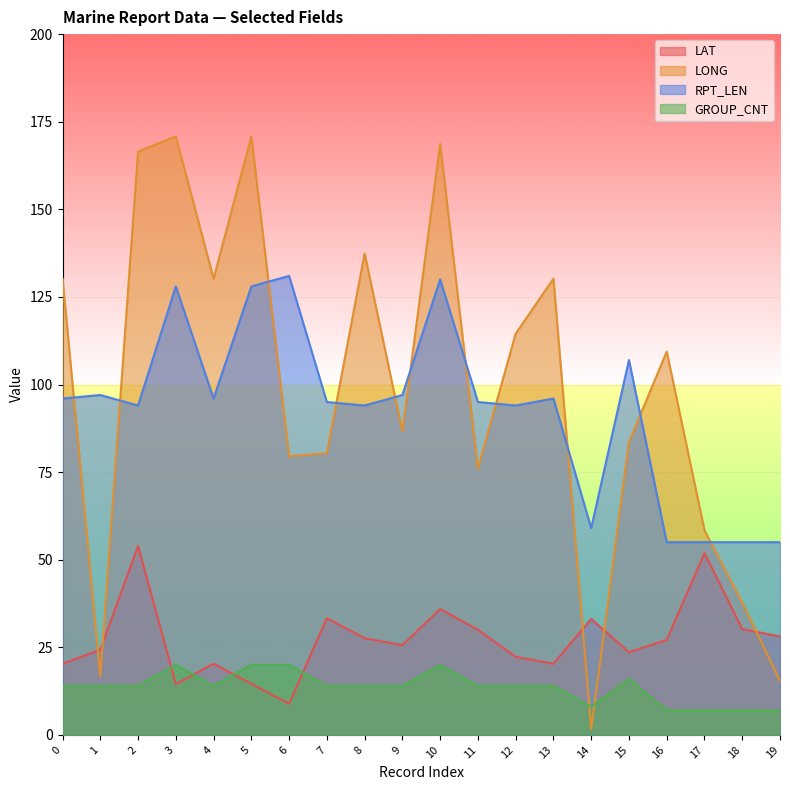

Between 16 and 6, which is larger?

16